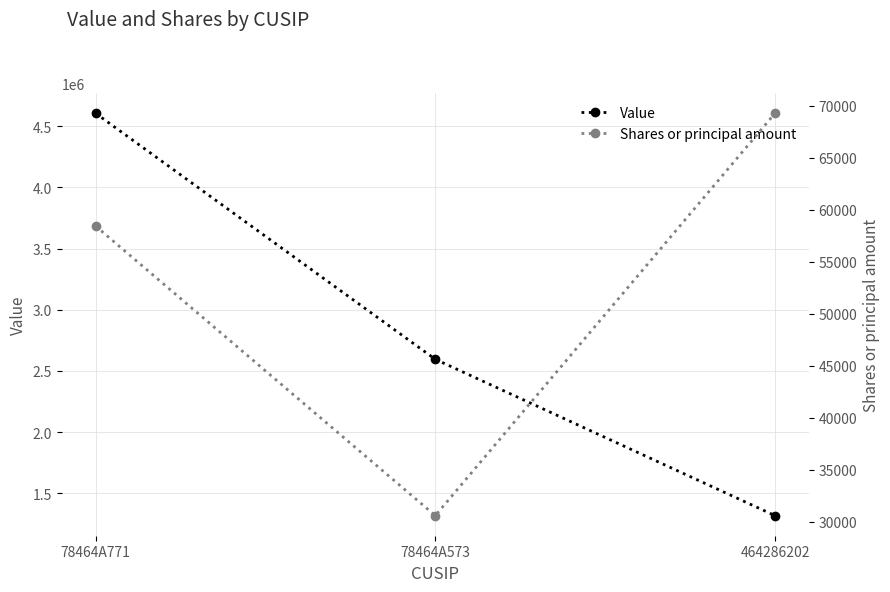

What is the lowest value of the Value series?

1316168